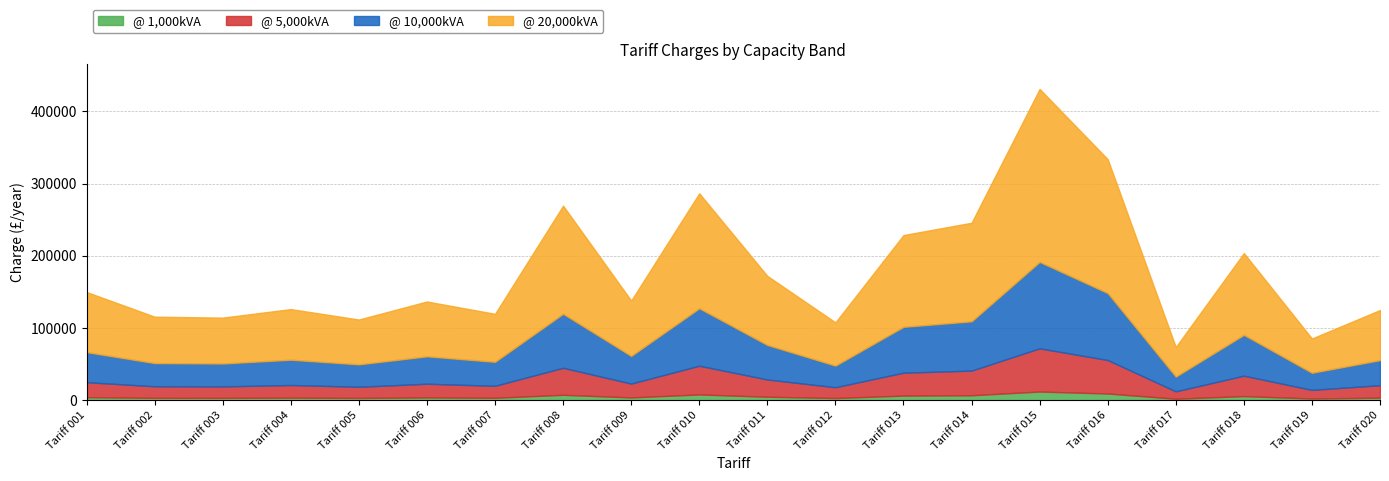

True or false: @ 1,000kVA has a value of 3212.0 at Tariff 002.

True